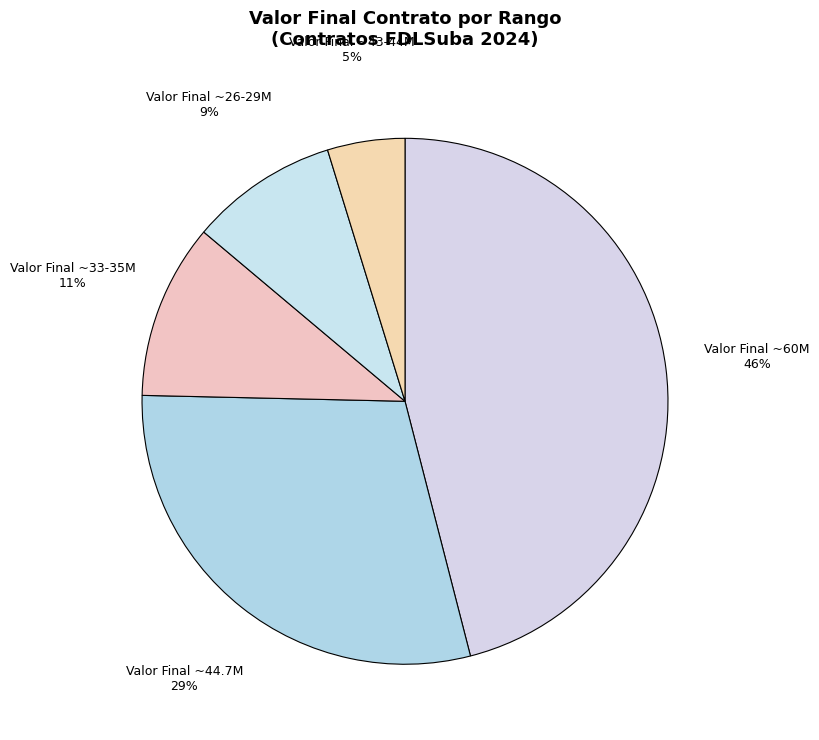

Rank the categories by value from highest to lowest.

Valor Final ~60M, Valor Final ~44.7M, Valor Final ~33-35M, Valor Final ~26-29M, Valor Final ~43-44M